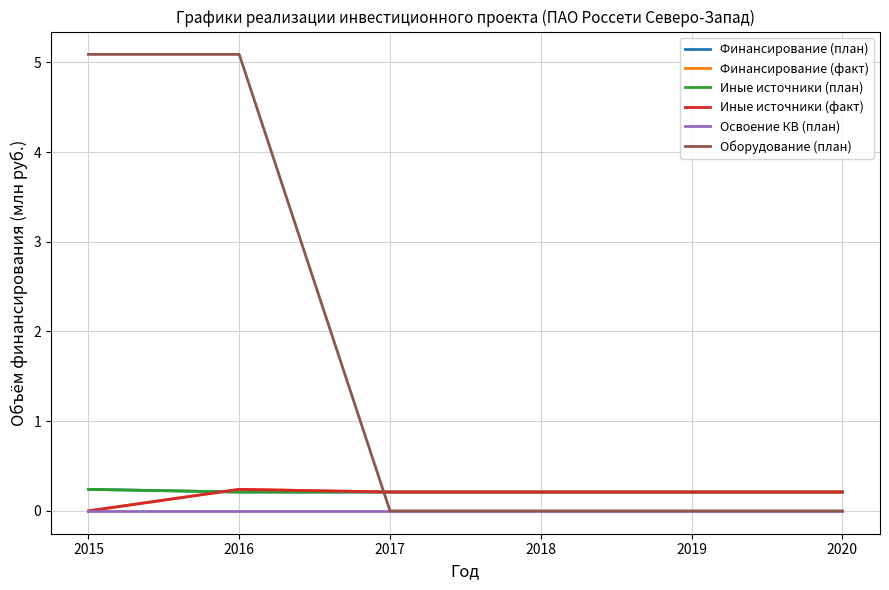

What is the difference between the maximum and minimum values in the Оборудование (план) series?

5.1